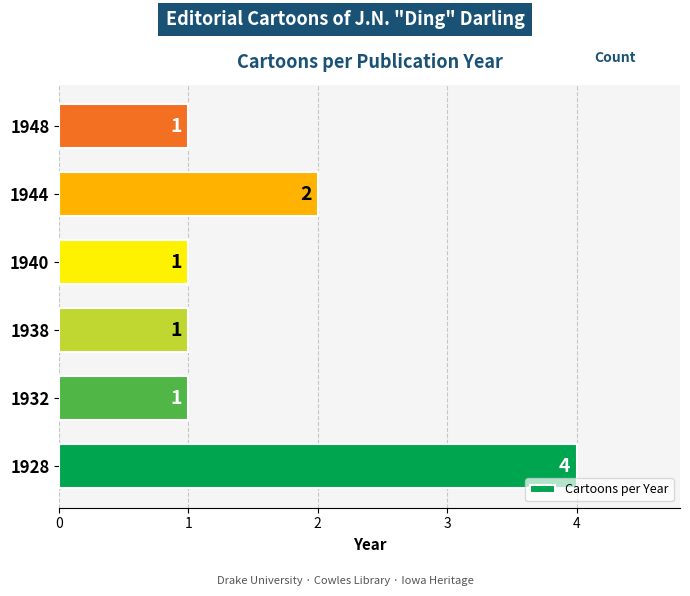

At which label is the value closest to 2?

1944